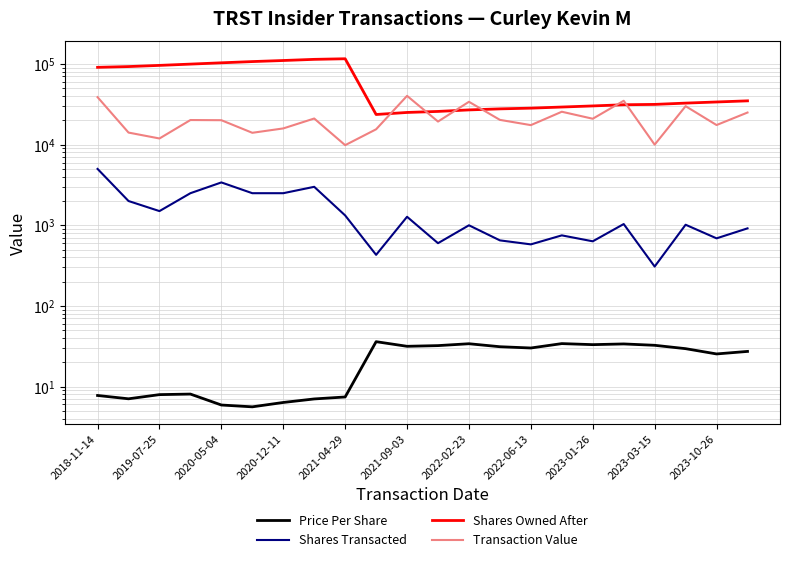

How many lines are shown in the chart?

4